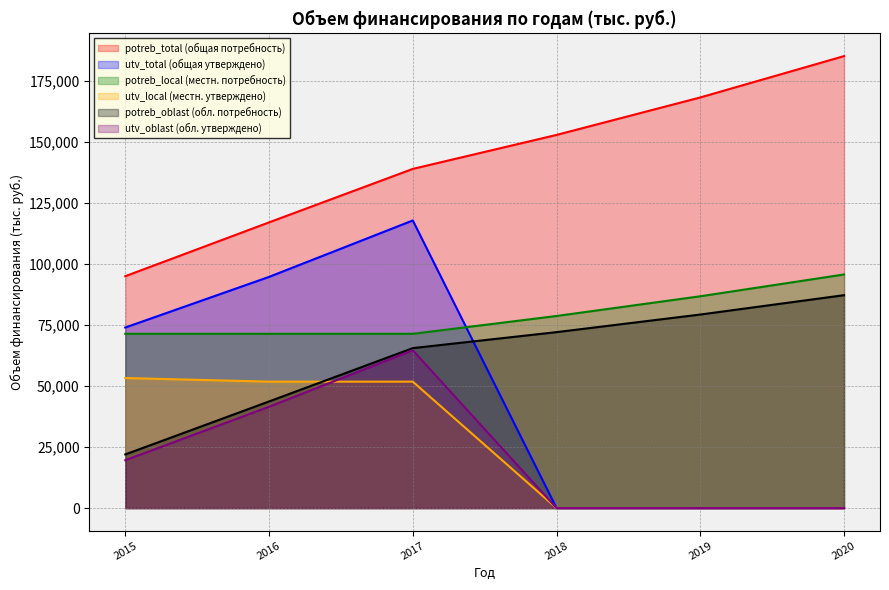

Which series has the widest spread of values?

utv_total (общая утверждено)